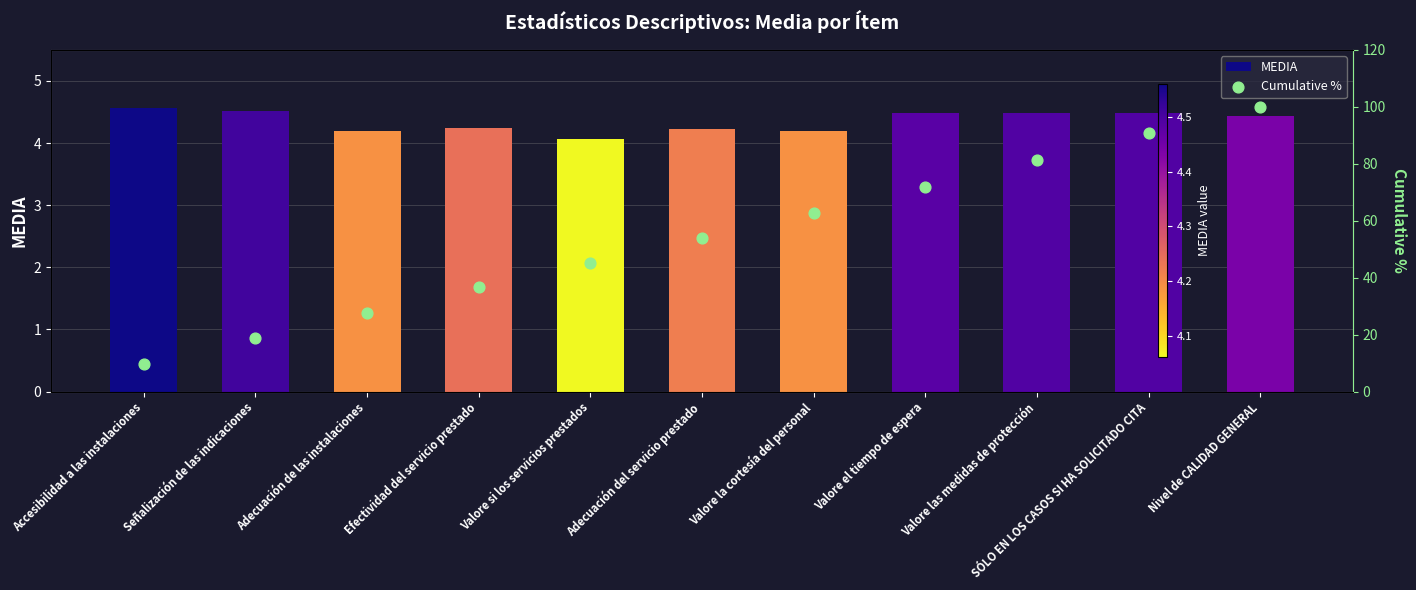

Is the value of MEDIA at Valore las medidas de protección greater than the value of Cumulative % at Adecuación del servicio prestado?

No